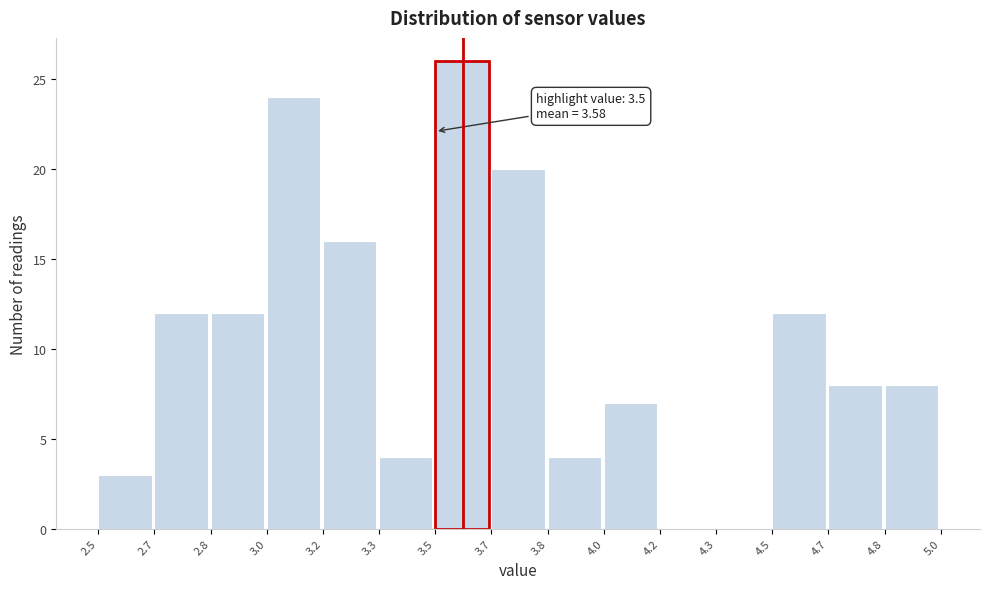

Reading right to left, list all the values displayed in this chart.

4.8=8	4.7=8	4.5=12	4.3=0	4.2=0	4.0=7	3.8=4	3.7=20	3.5=26	3.3=4	3.2=16	3.0=24	2.8=12	2.7=12	2.5=3